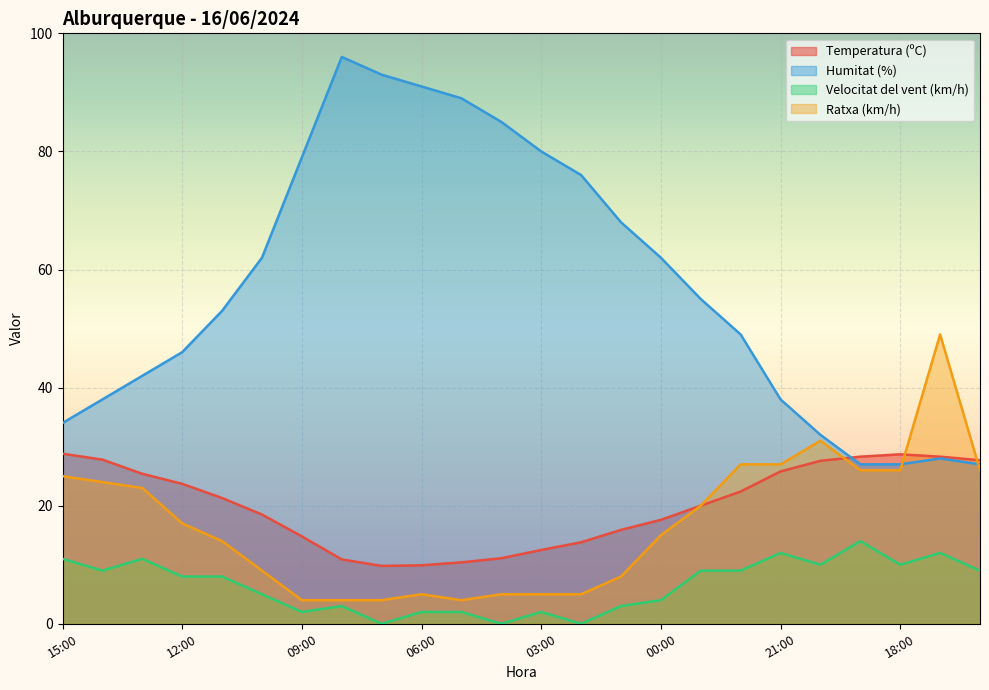

Which series changed the most between 00:00 and 21:00?

Humitat (%)